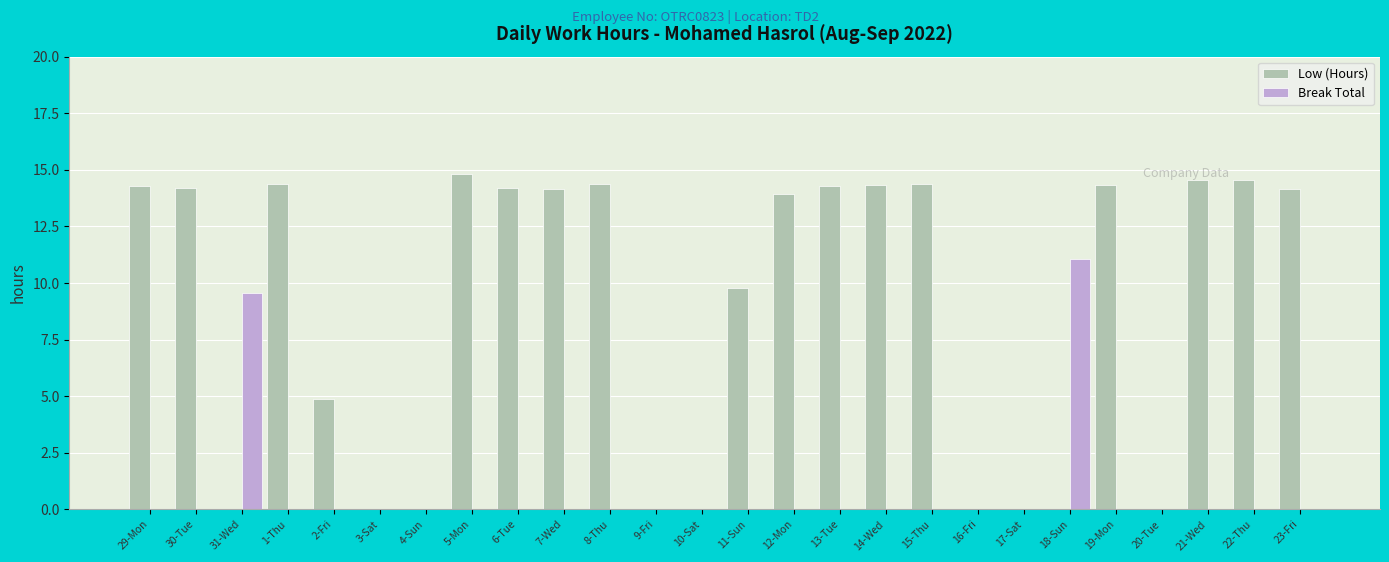

What is the total value across all series at 7-Wed?

14.1